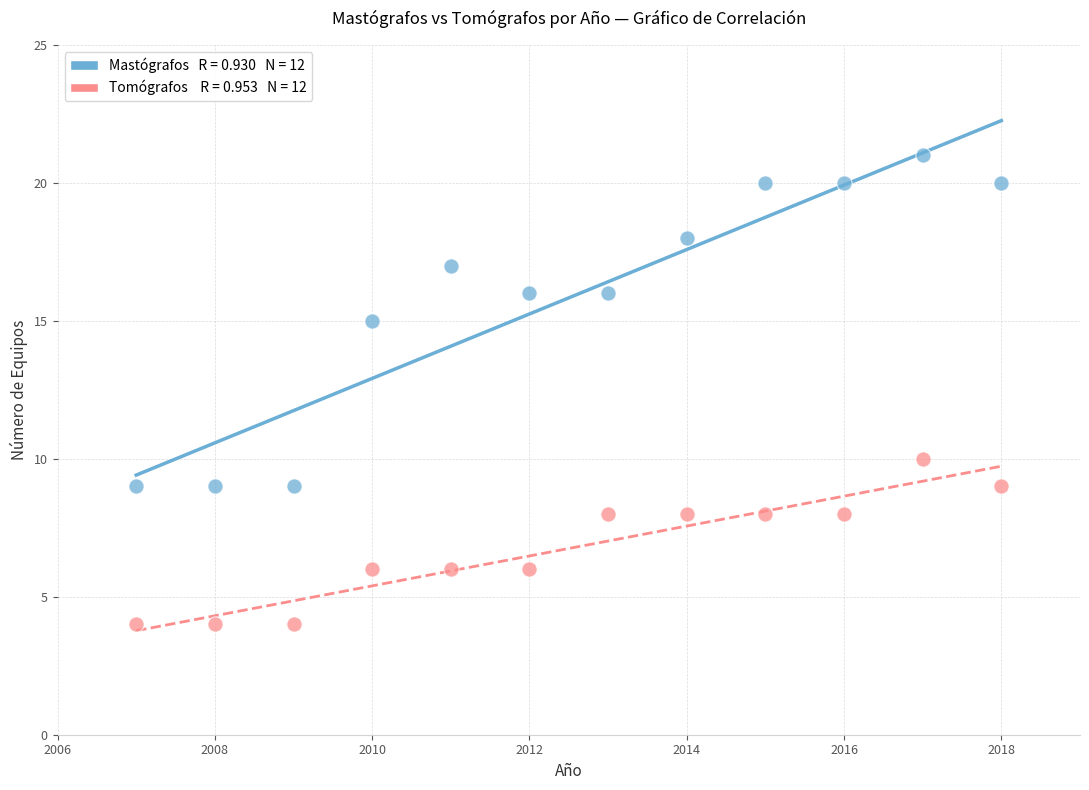

Across all data points, what is the range of Y values (max minus min)?

17